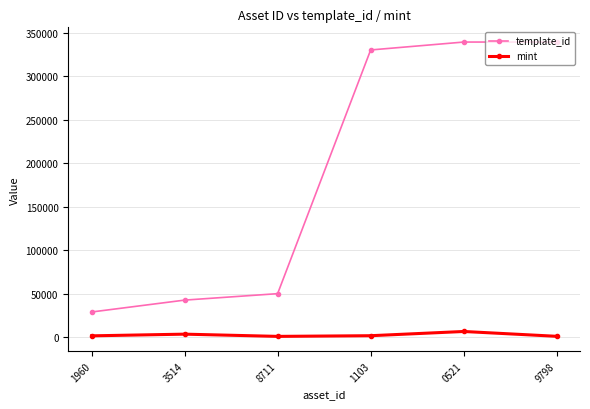

What is the maximum value shown in the chart?

339229